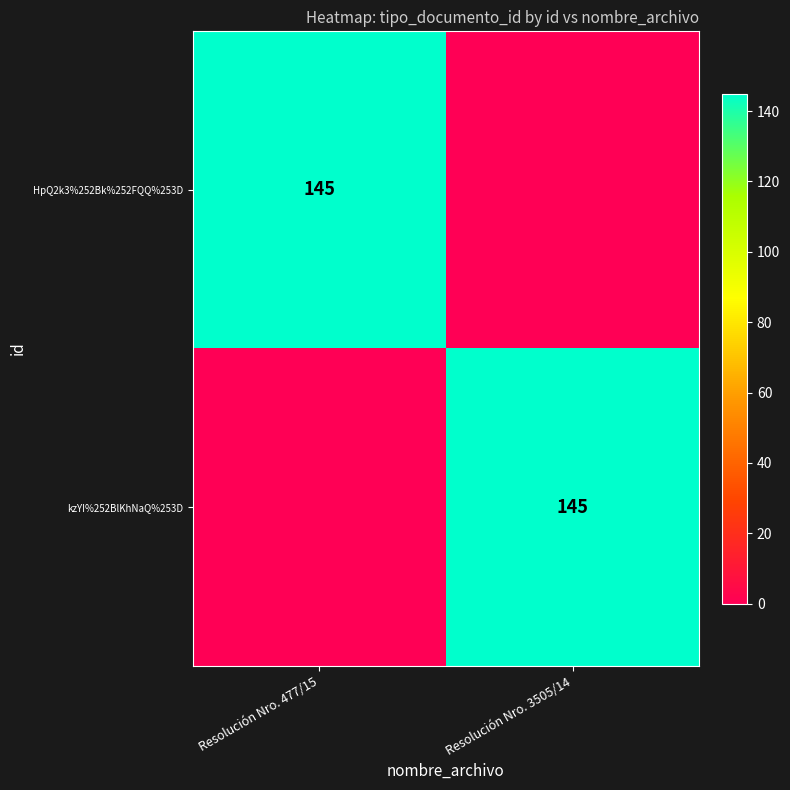

Is it true that kzYI%252BlKhNaQ%253D equals 78 at Resolución Nro. 3505/14?

False